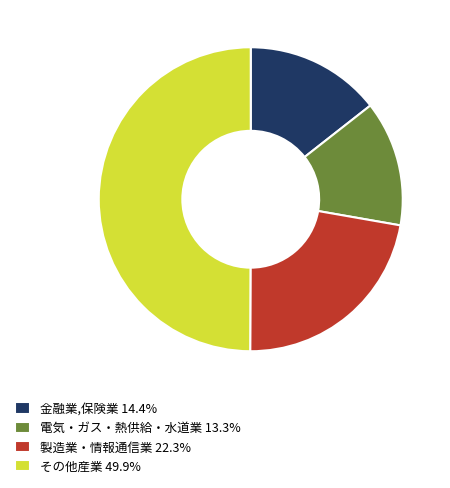

Combined, do 製造業・情報通信業 22.3% and 電気・ガス・熱供給・水道業 13.3% account for over 50%?

No